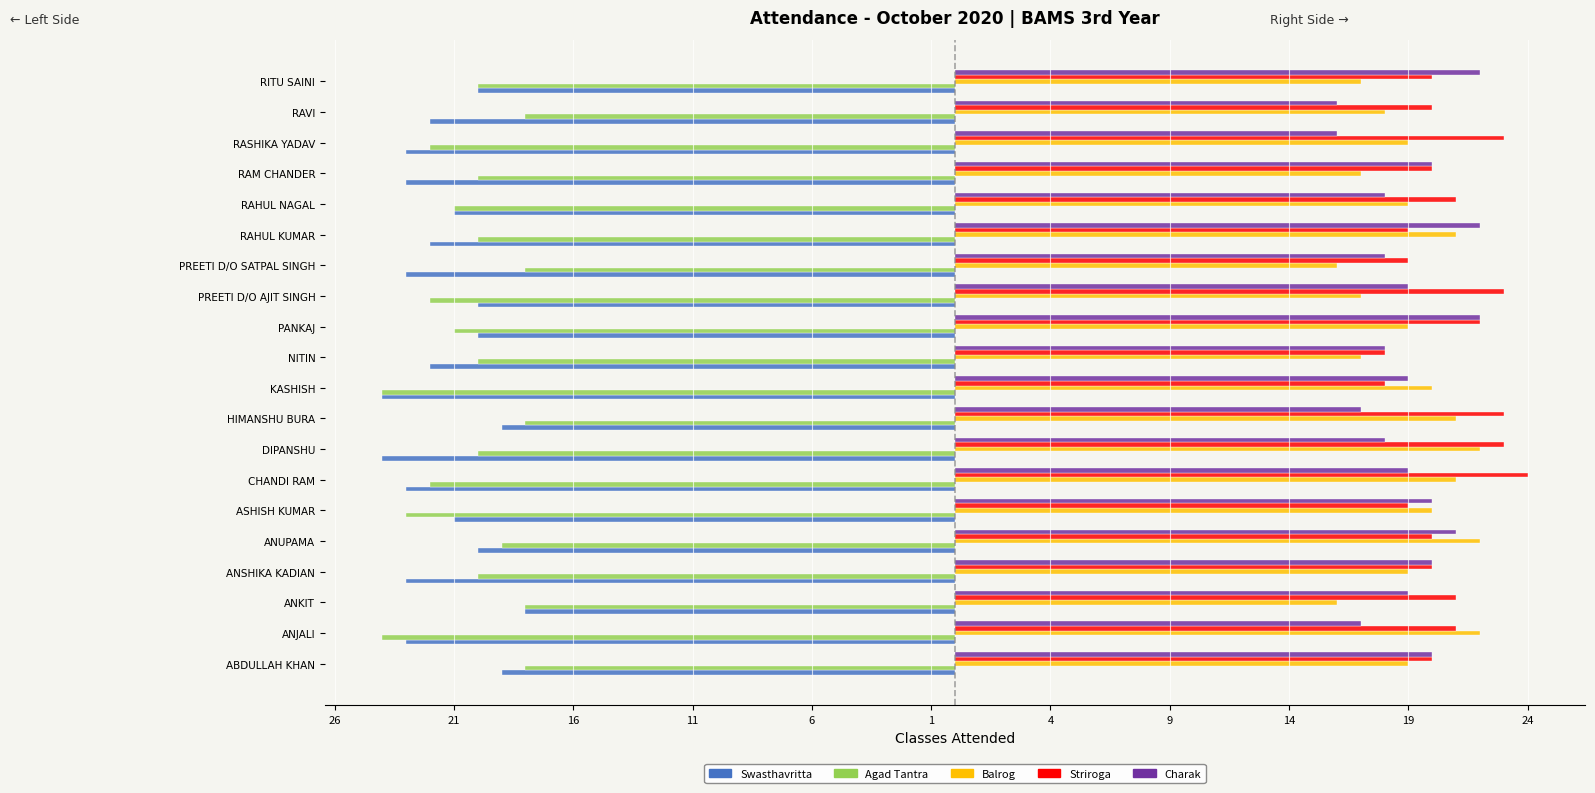

What is the difference between the maximum and minimum values in the Swasthavritta series?

6